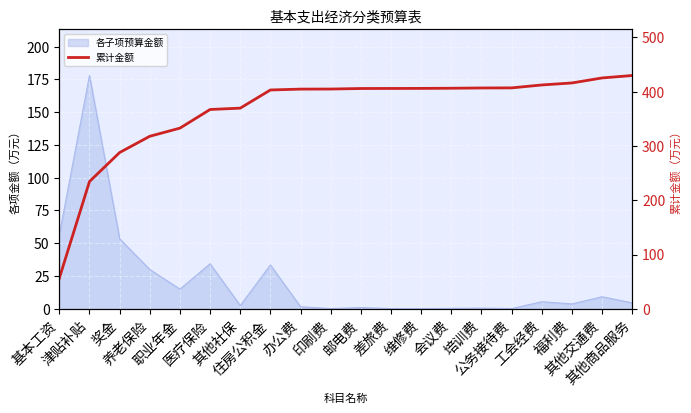

What is the average value?

365.0